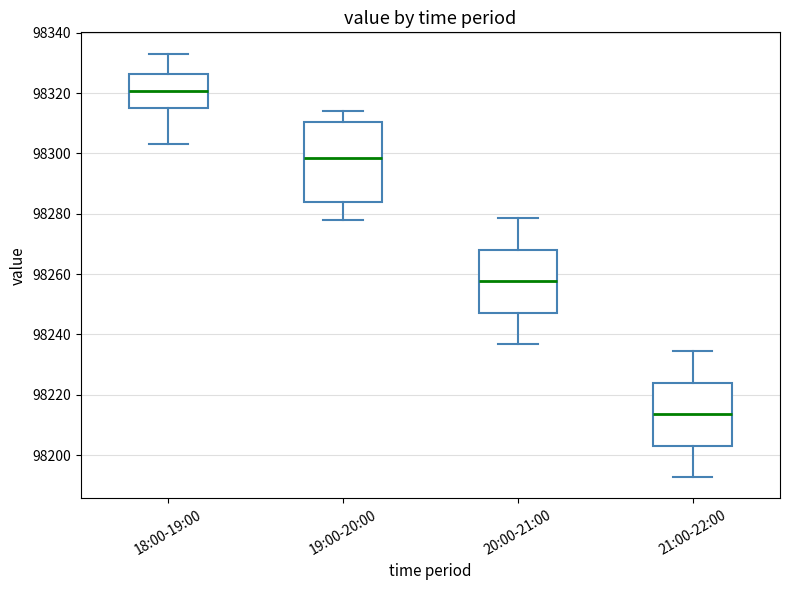

Which box has the lowest median line?

21:00-22:00